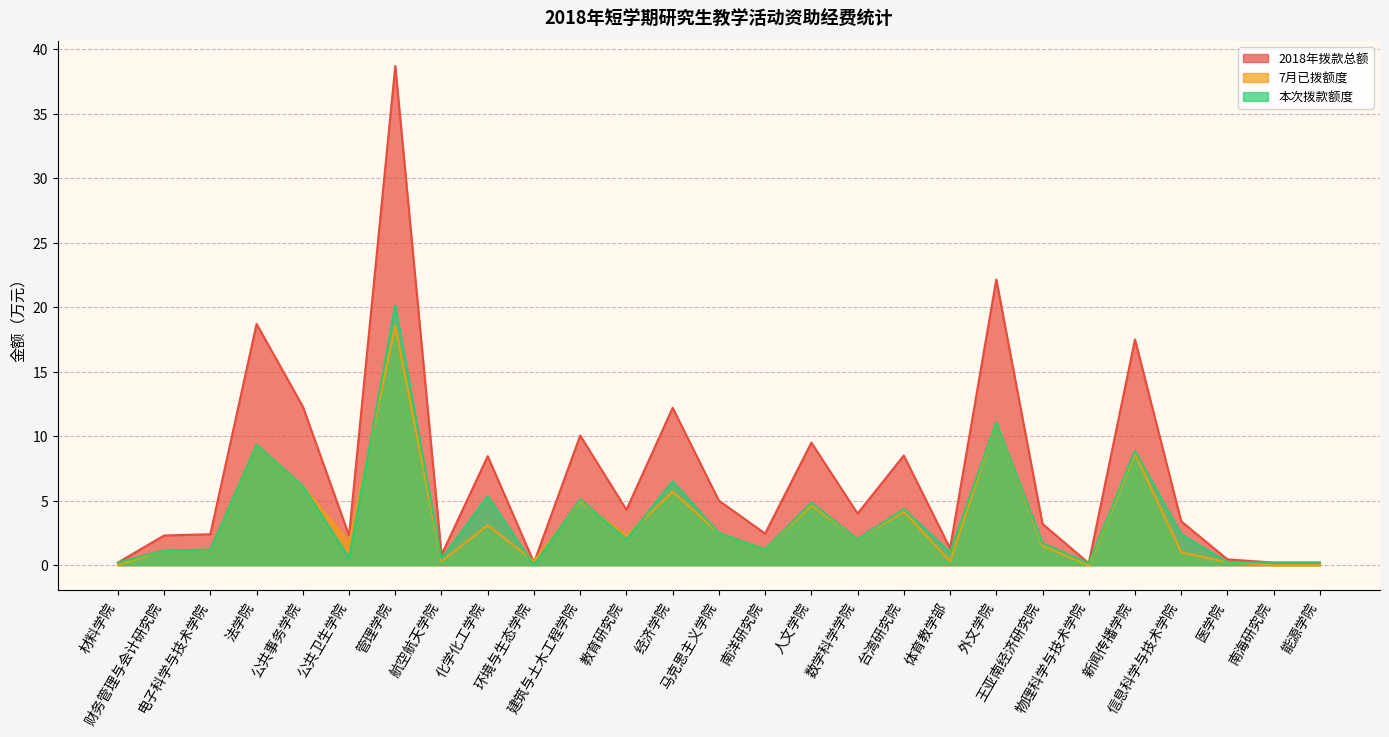

Which series has the largest total across all categories?

2018年拨款总额